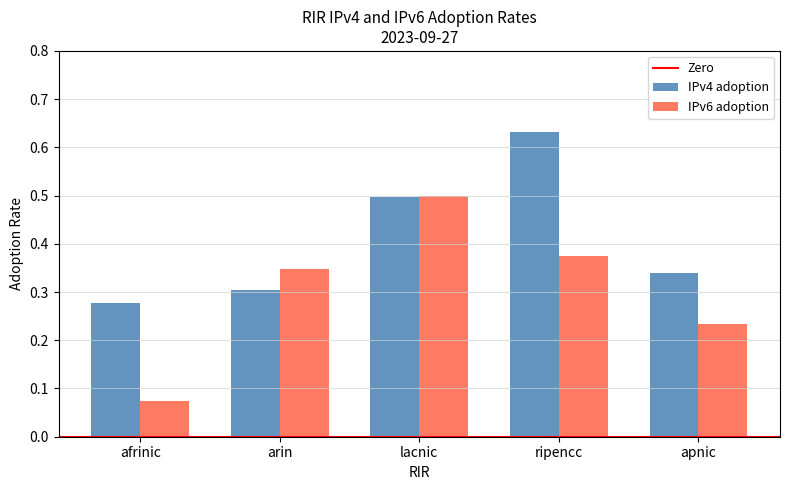

How many IPv6 adoption values are between 0 and 1?

5